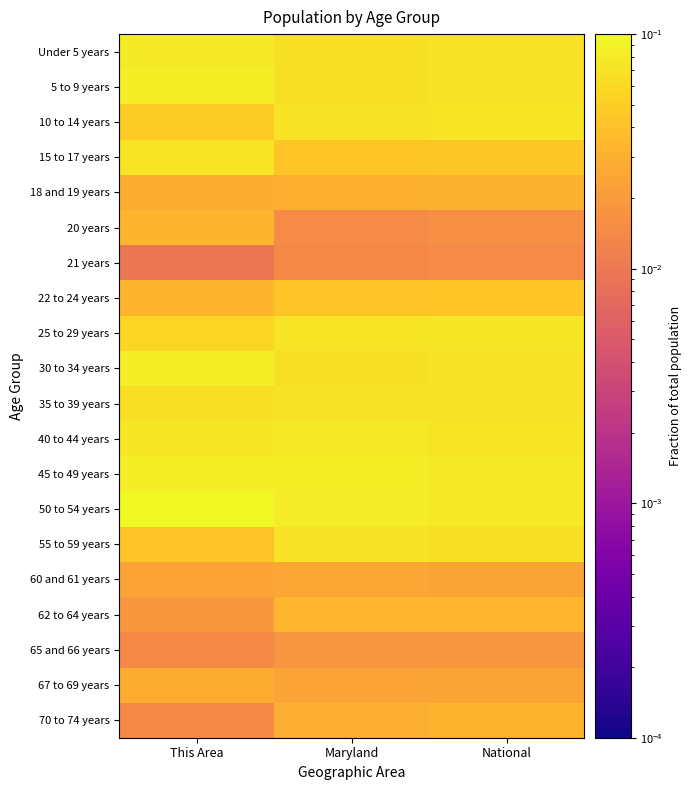

Count the number of categories in the chart.

3